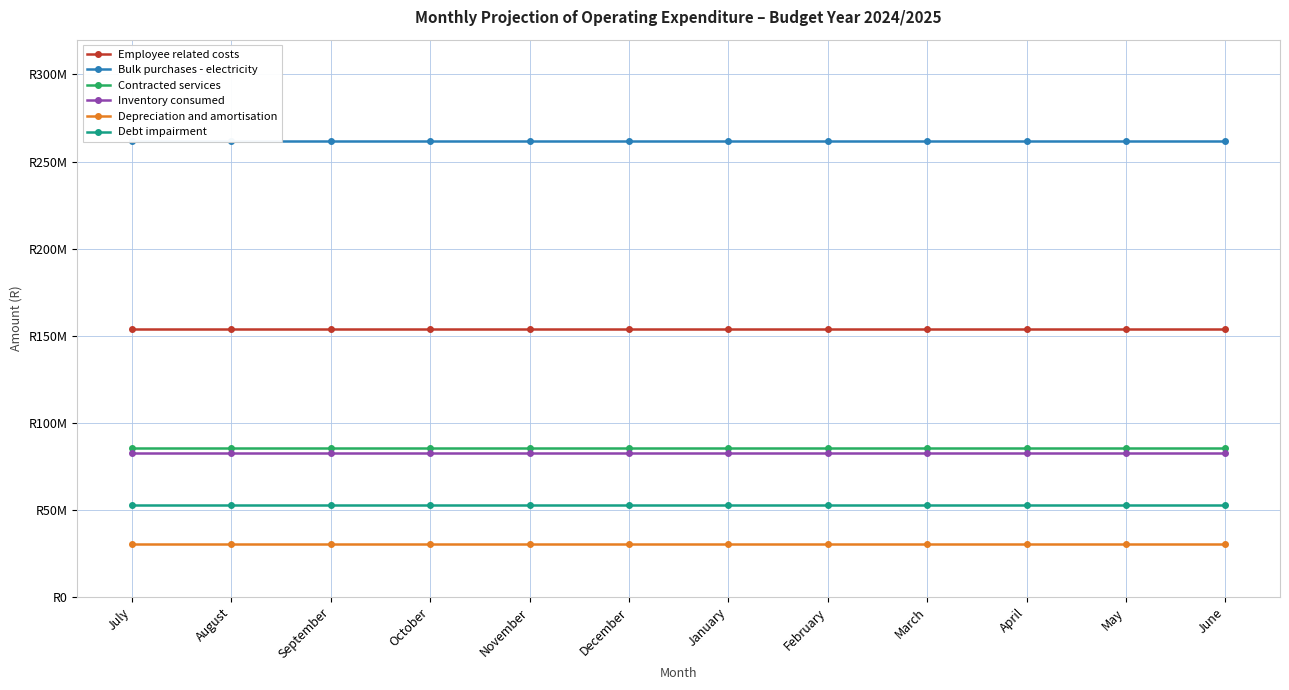

Reading left to right, extract all data points from this chart.

Employee related costs: July=153917984.5	August=153917984.5	September=153917984.5	October=153917984.5	November=153917984.5	December=153917984.5	January=153917984.5	February=153917984.5	March=153917984.5	April=153917984.5	May=153917984.5	June=153917984.5
Bulk purchases - electricity: July=262093241.7	August=262093241.7	September=262093241.7	October=262093241.7	November=262093241.7	December=262093241.7	January=262093241.7	February=262093241.7	March=262093241.7	April=262093241.7	May=262093241.7	June=262093241.7
Contracted services: July=85273502.6	August=85273502.6	September=85273502.6	October=85273502.6	November=85273502.6	December=85273502.6	January=85273502.6	February=85273502.6	March=85273502.6	April=85273502.6	May=85273502.6	June=85273502.6
Inventory consumed: July=82784101.2	August=82784101.2	September=82784101.2	October=82784101.2	November=82784101.2	December=82784101.2	January=82784101.2	February=82784101.2	March=82784101.2	April=82784101.2	May=82784101.2	June=82784101.2
Depreciation and amortisation: July=30181562.1	August=30181562.1	September=30181562.1	October=30181562.1	November=30181562.1	December=30181562.1	January=30181562.1	February=30181562.1	March=30181562.1	April=30181562.1	May=30181562.1	June=30181562.1
Debt impairment: July=53000000.0	August=53000000.0	September=53000000.0	October=53000000.0	November=53000000.0	December=53000000.0	January=53000000.0	February=53000000.0	March=53000000.0	April=53000000.0	May=53000000.0	June=53000000.0